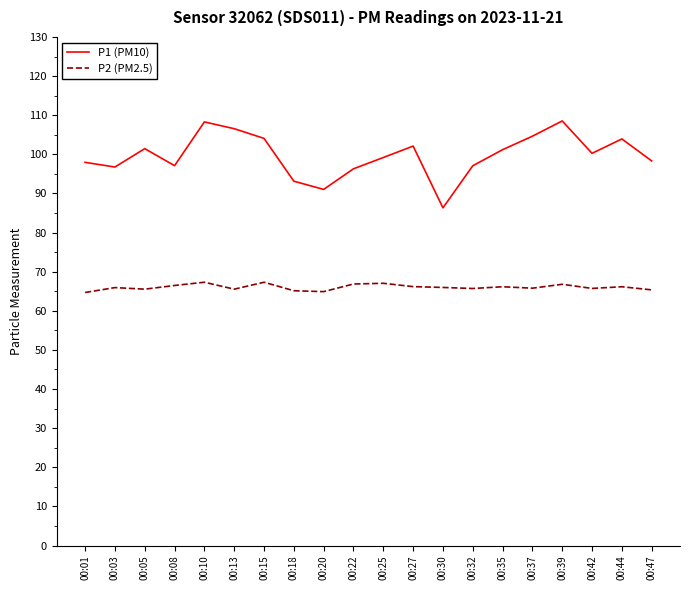

What is the difference between the P2 (PM2.5) values at 00:37 and 00:32?

0.1